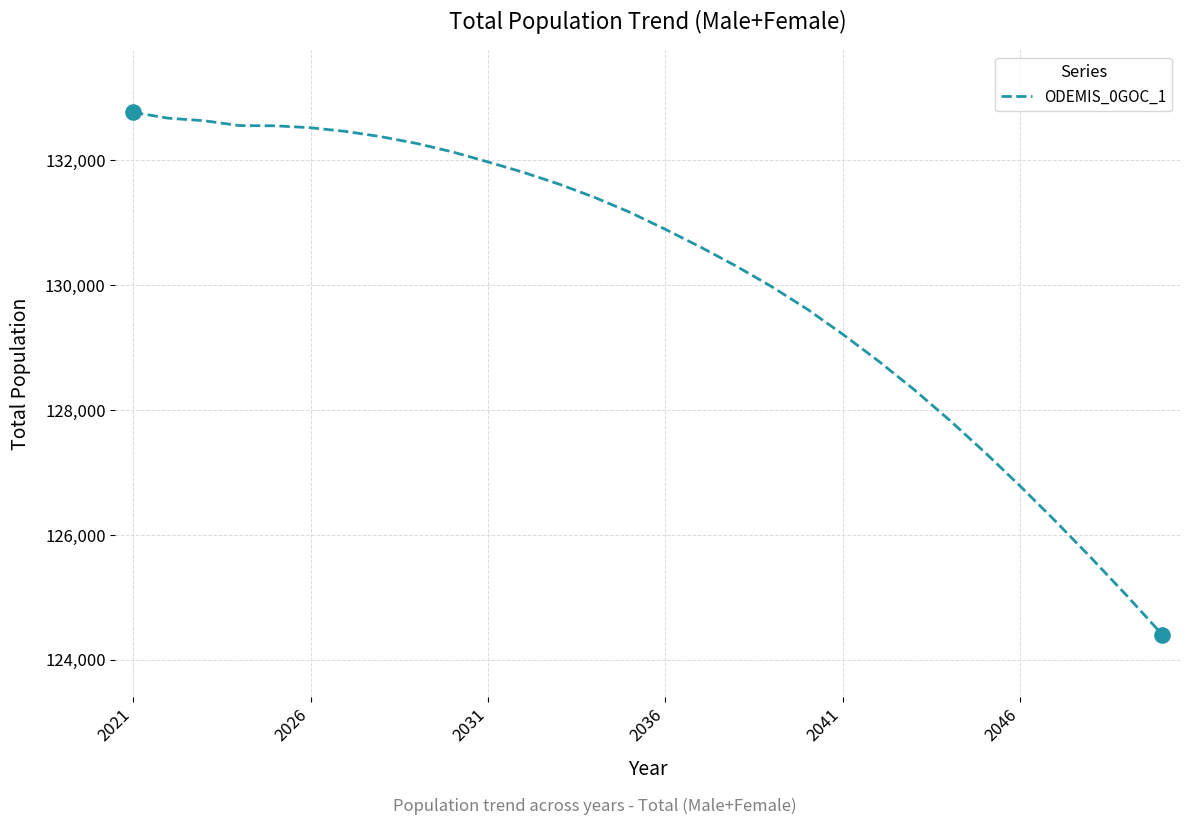

What is the maximum value shown in the chart?

132769